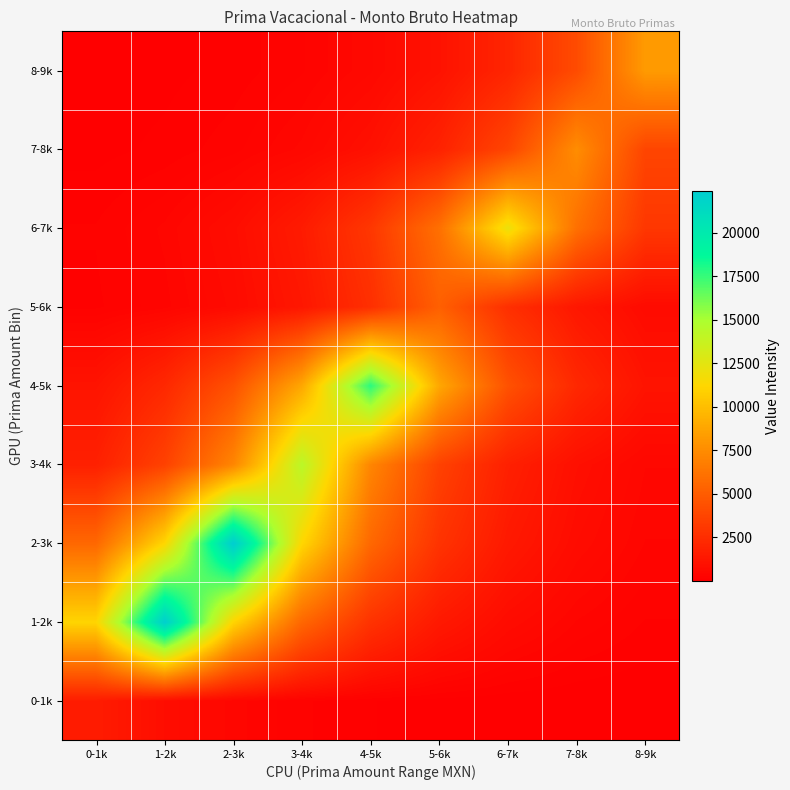

Reading right to left, list all the values displayed in this chart.

0-1k: 8-9k=6.2	7-8k=12.3	6-7k=24.7	5-6k=49.3	4-5k=98.7	3-4k=197.4	2-3k=394.8	1-2k=789.5	0-1k=1579.0
1-2k: 8-9k=173.8	7-8k=347.6	6-7k=695.2	5-6k=1390.5	4-5k=2780.9	3-4k=5561.9	2-3k=11123.8	1-2k=22247.5	0-1k=11123.8
2-3k: 8-9k=350.5	7-8k=701.0	6-7k=1401.9	5-6k=2803.9	4-5k=5607.8	3-4k=11215.5	2-3k=22431.0	1-2k=11215.5	0-1k=5607.8
3-4k: 8-9k=448.4	7-8k=896.7	6-7k=1793.4	5-6k=3586.9	4-5k=7173.8	3-4k=14347.5	2-3k=7173.8	1-2k=3586.9	0-1k=1793.4
4-5k: 8-9k=1108.0	7-8k=2216.0	6-7k=4432.0	5-6k=8864.0	4-5k=17728.0	3-4k=8864.0	2-3k=4432.0	1-2k=2216.0	0-1k=1108.0
5-6k: 8-9k=649.1	7-8k=1298.2	6-7k=2596.5	5-6k=5193.0	4-5k=2596.5	3-4k=1298.2	2-3k=649.1	1-2k=324.6	0-1k=162.3
6-7k: 8-9k=3020.0	7-8k=6040.0	6-7k=12080.0	5-6k=6040.0	4-5k=3020.0	3-4k=1510.0	2-3k=755.0	1-2k=377.5	0-1k=188.8
7-8k: 8-9k=3775.0	7-8k=7550.0	6-7k=3775.0	5-6k=1887.5	4-5k=943.8	3-4k=471.9	2-3k=235.9	1-2k=118.0	0-1k=59.0
8-9k: 8-9k=8235.0	7-8k=4117.5	6-7k=2058.8	5-6k=1029.4	4-5k=514.7	3-4k=257.3	2-3k=128.7	1-2k=64.3	0-1k=32.2